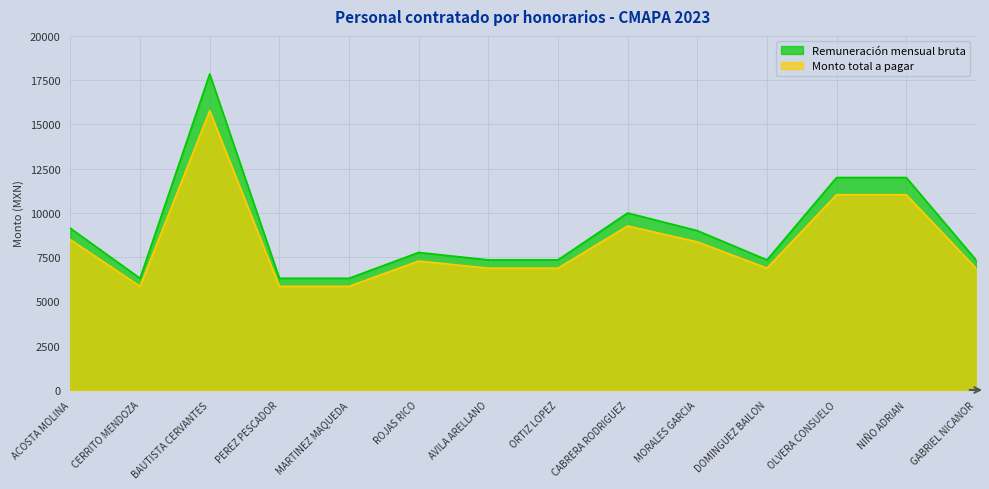

True or false: Monto total a pagar has a value of 13933 at CABRERA RODRIGUEZ.

False